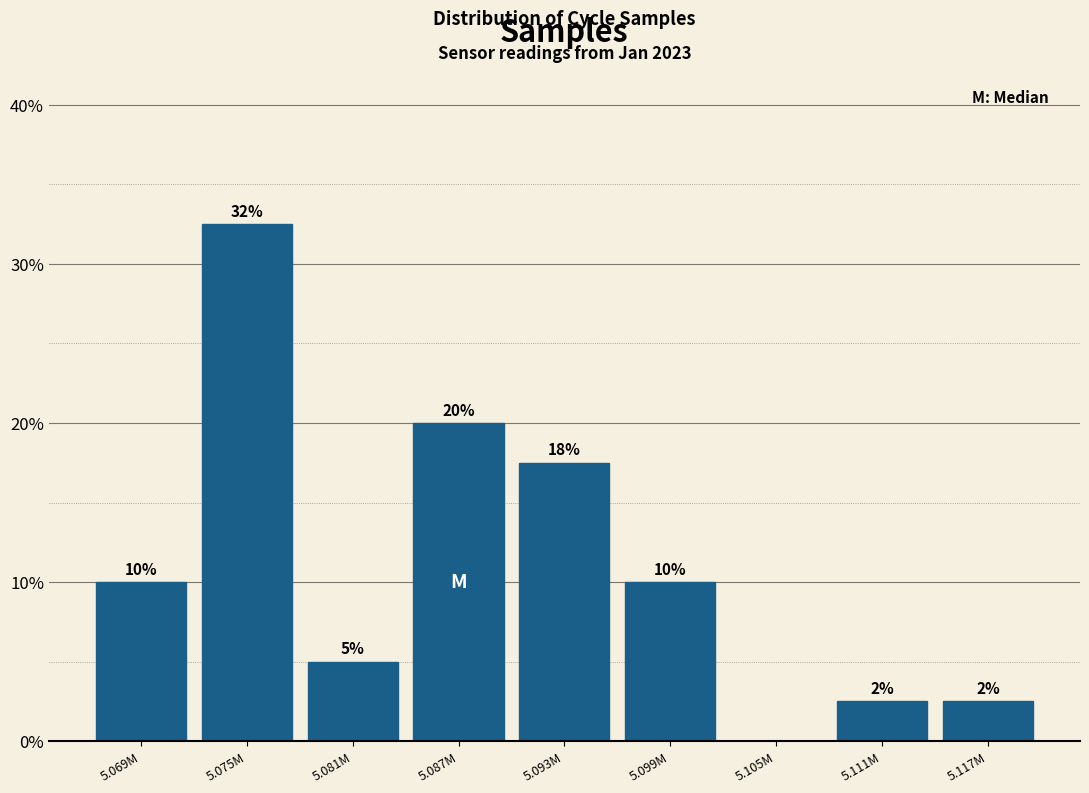

Which category has the highest value across all series?

5.075M